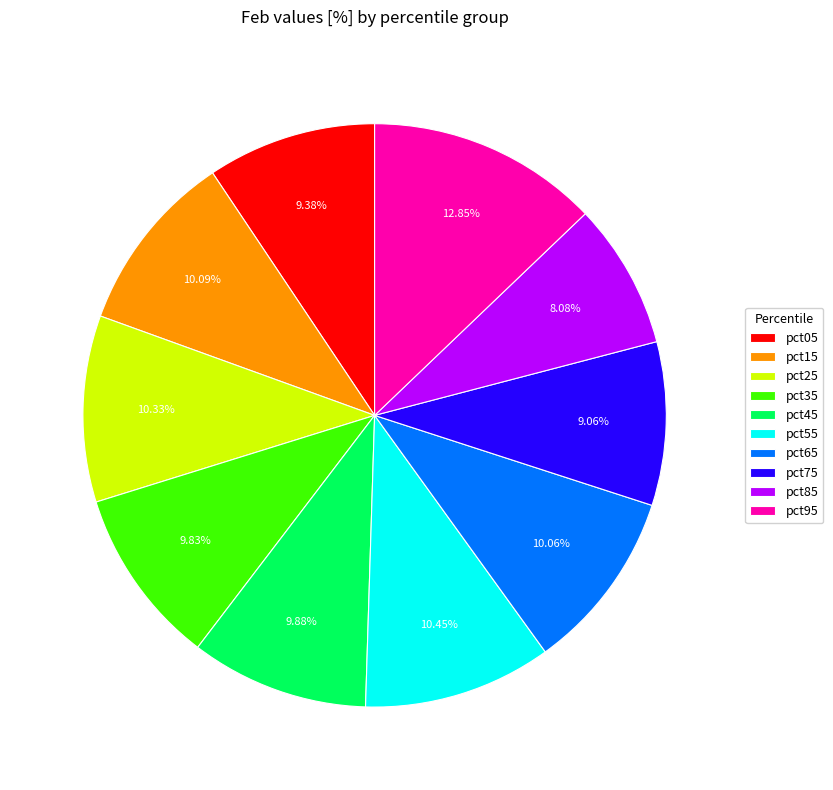

Which category has the biggest portion of the pie?

pct95